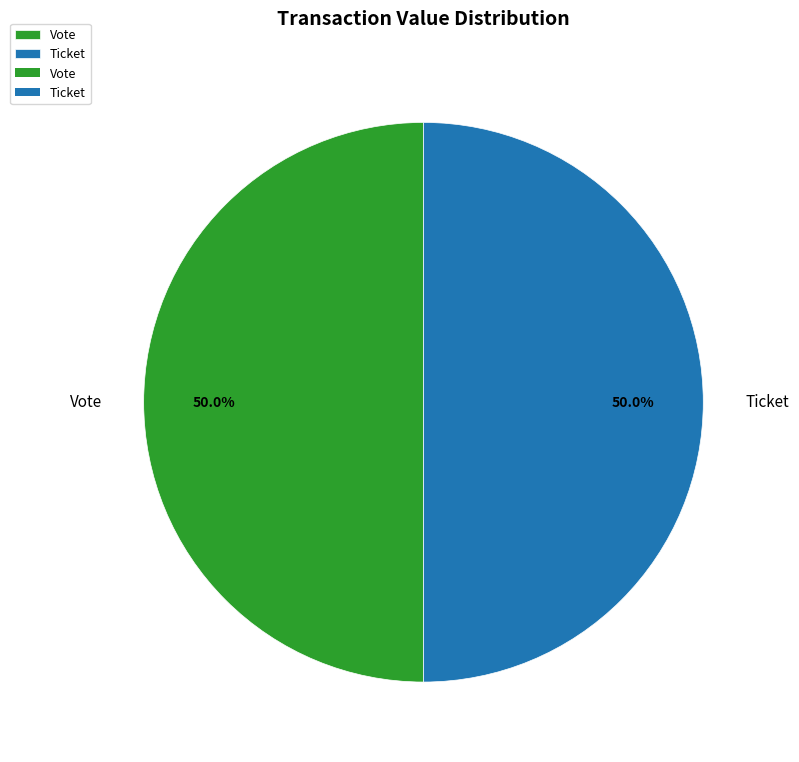

How many slices are in this pie chart?

2